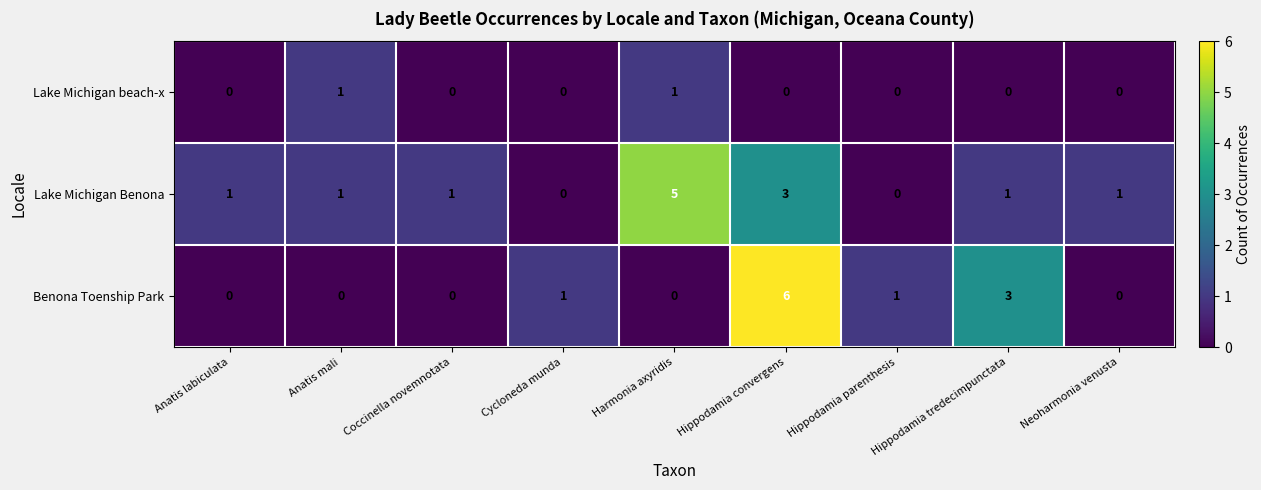

What is the difference between the maximum and minimum values in the Benona Toenship Park series?

6